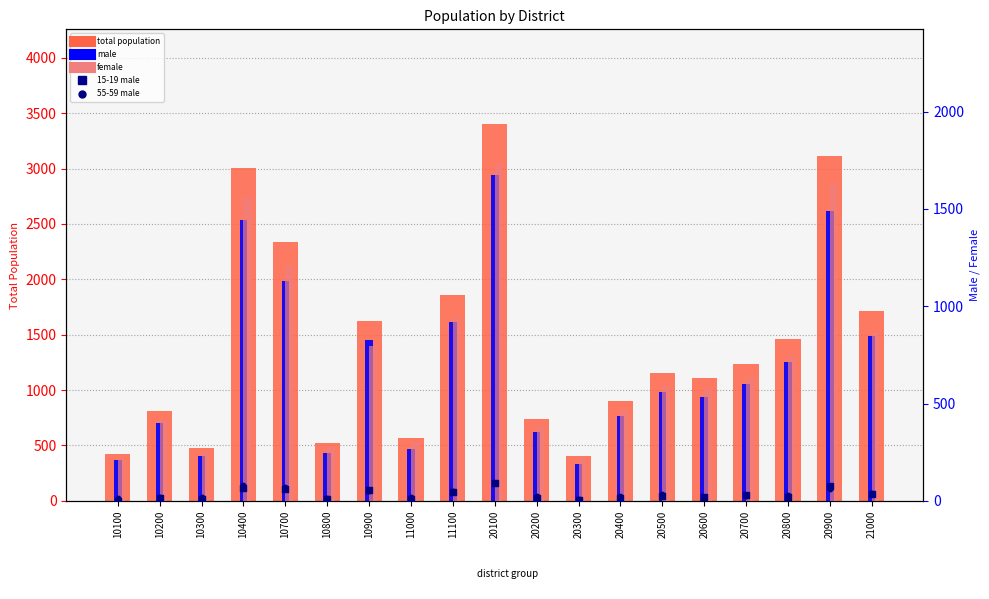

At which category is the sum across all series the highest?

20100